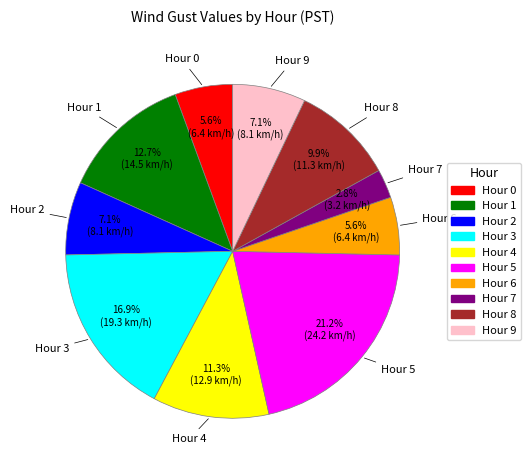

Combined, what portion of the pie is Hour 4 and Hour 1?

24.0%